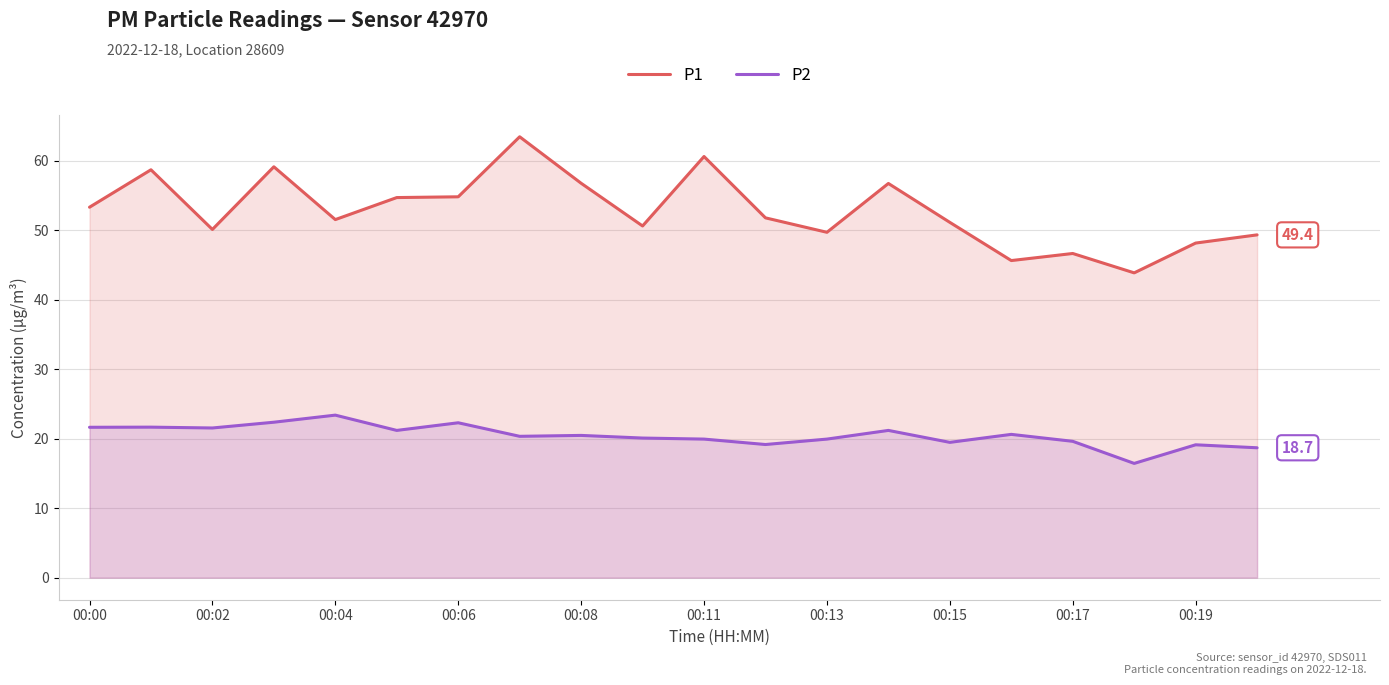

Which series has the largest total across all categories?

P1